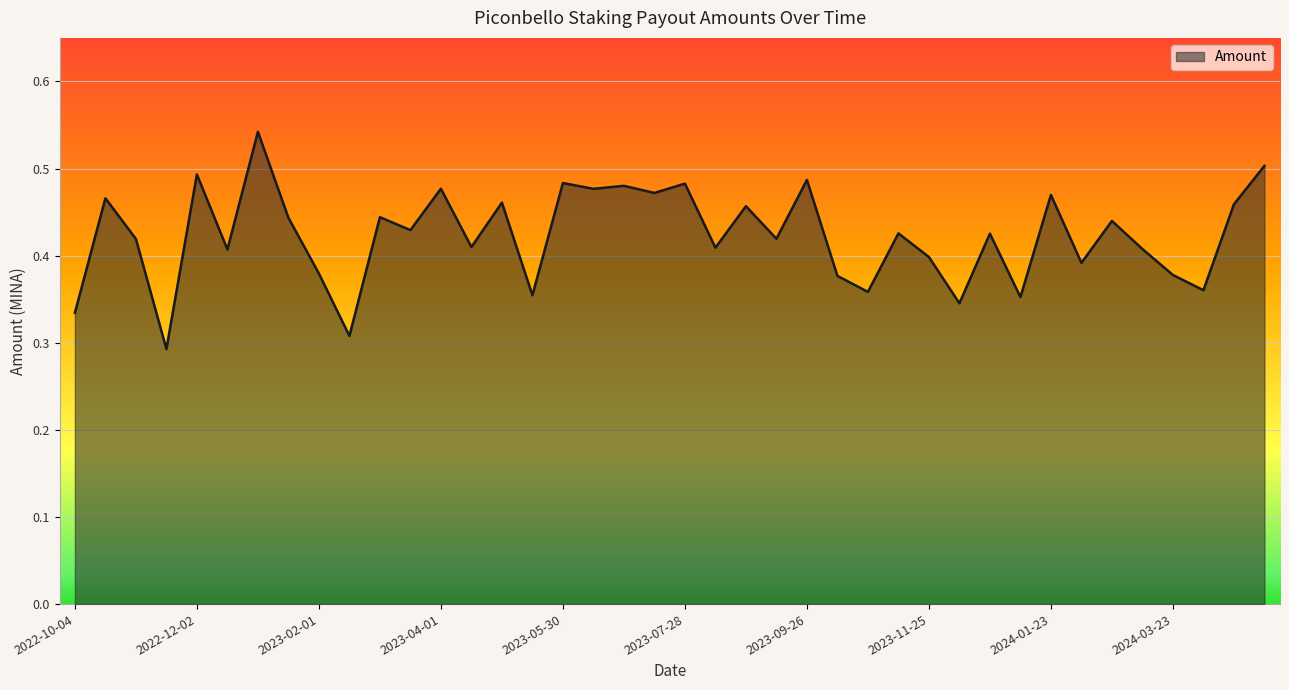

Is this an area chart (filled region under the line)?

Yes